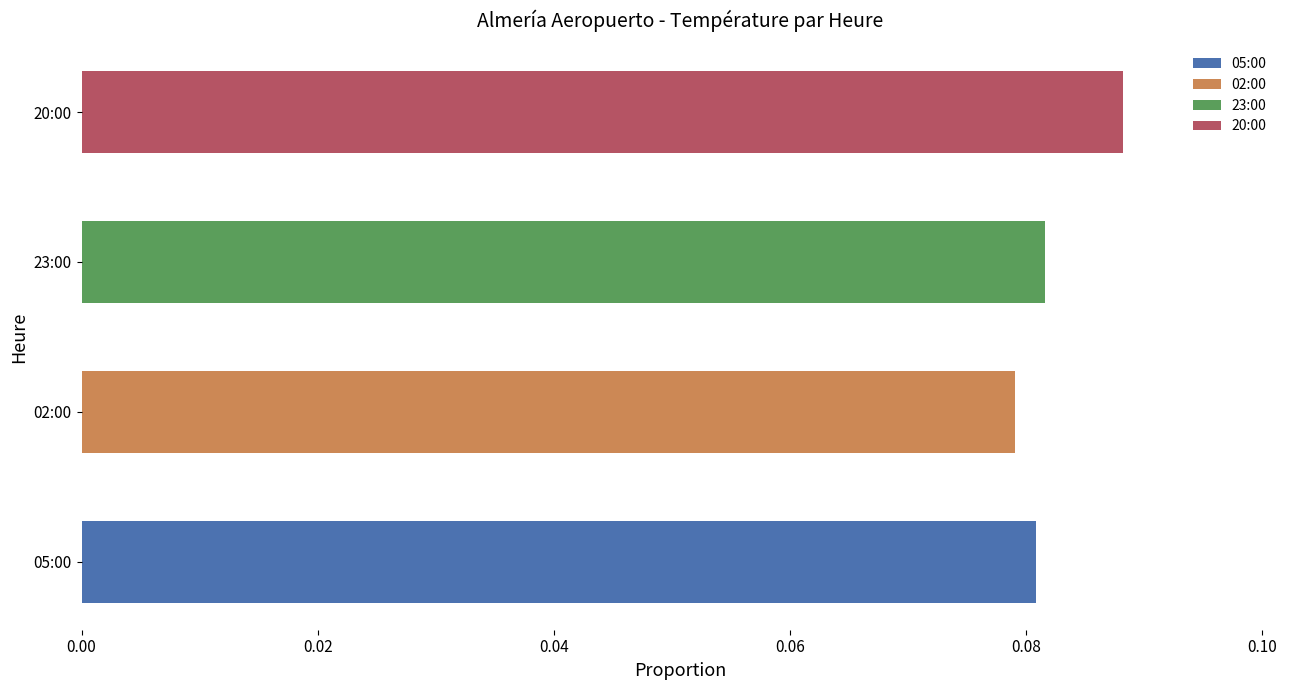

How many series are shown in this chart?

1